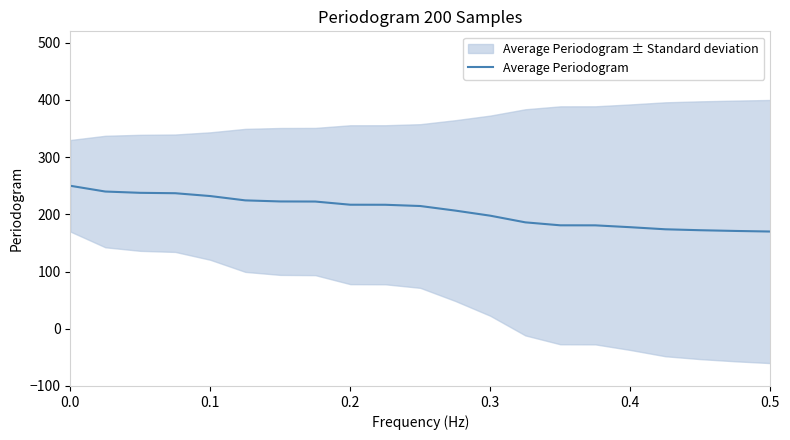

True or false: the data has more than 0 interior local peaks.

False